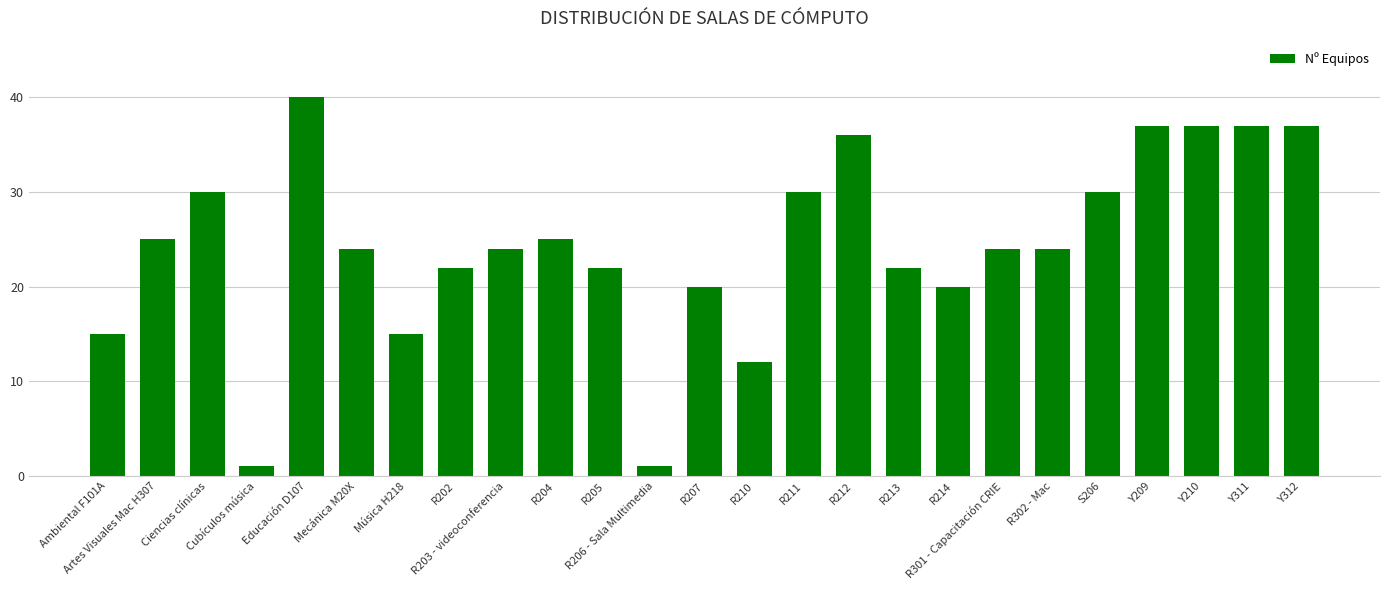

At which category does the chart reach its peak across all series?

Educación D107